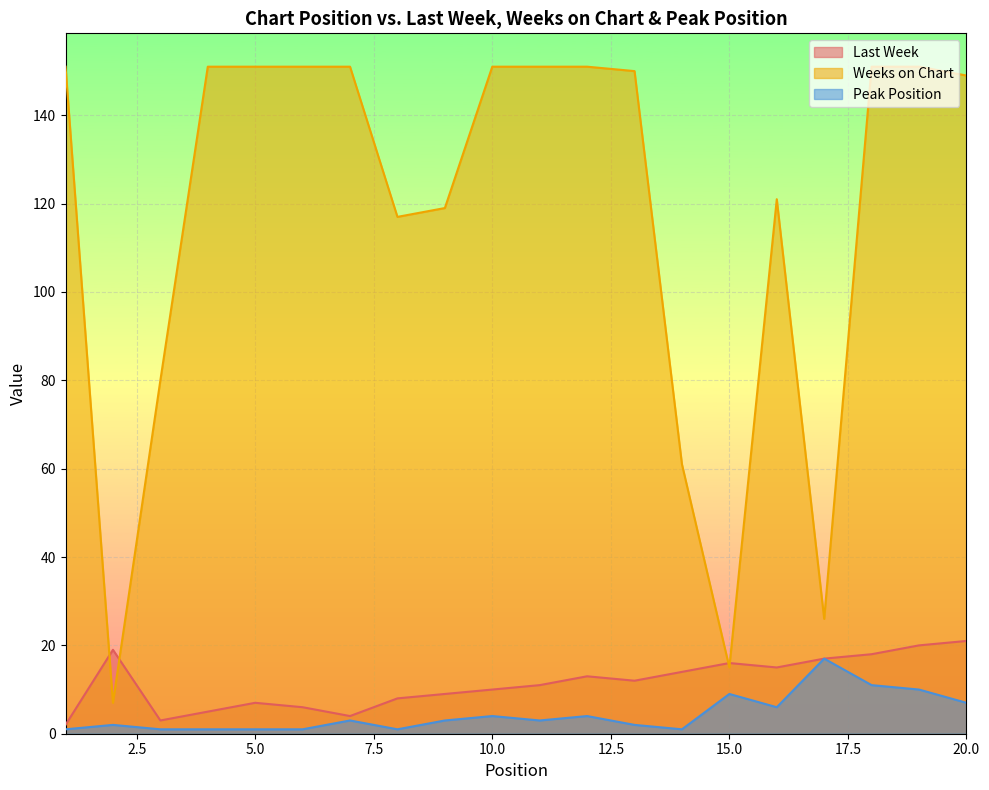

At which category does Weeks on Chart reach its first local peak?

16